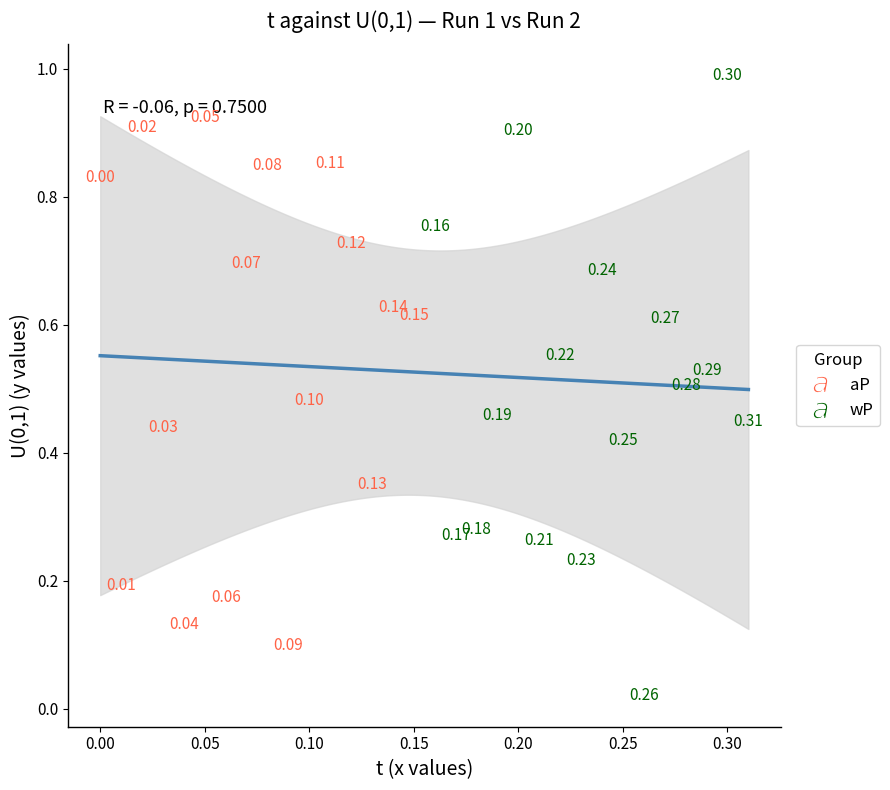

Which series has the widest spread of Y values?

wP